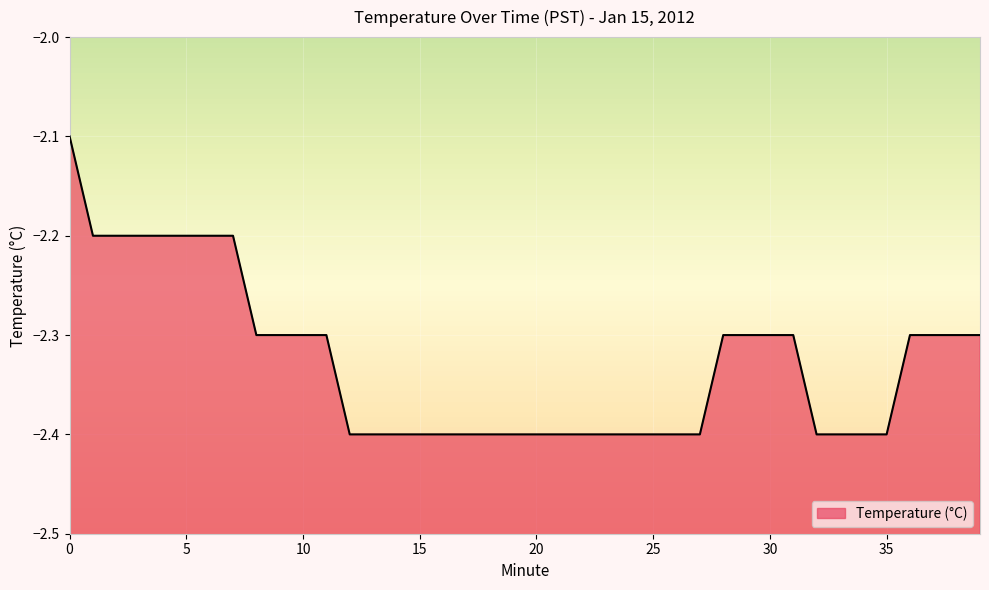

How many lines are shown in the chart?

1